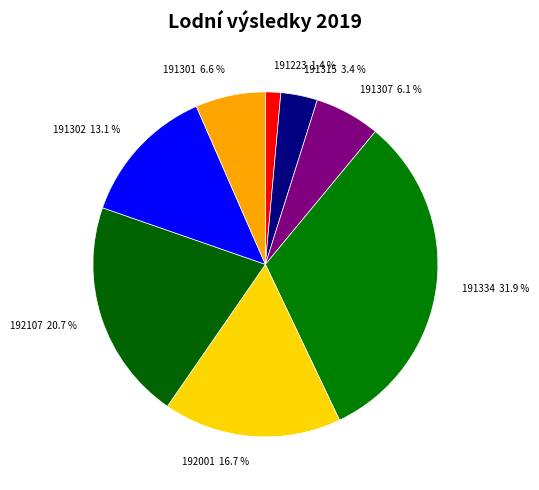

Which slice is the largest?

191334